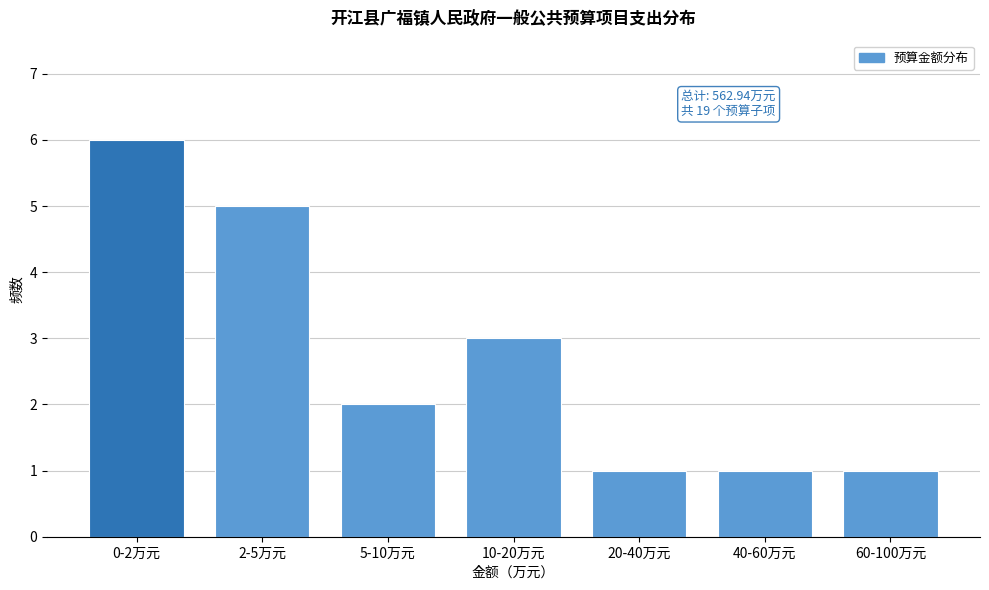

Reading right to left, extract all data points from this chart.

1	1	1	3	2	5	6